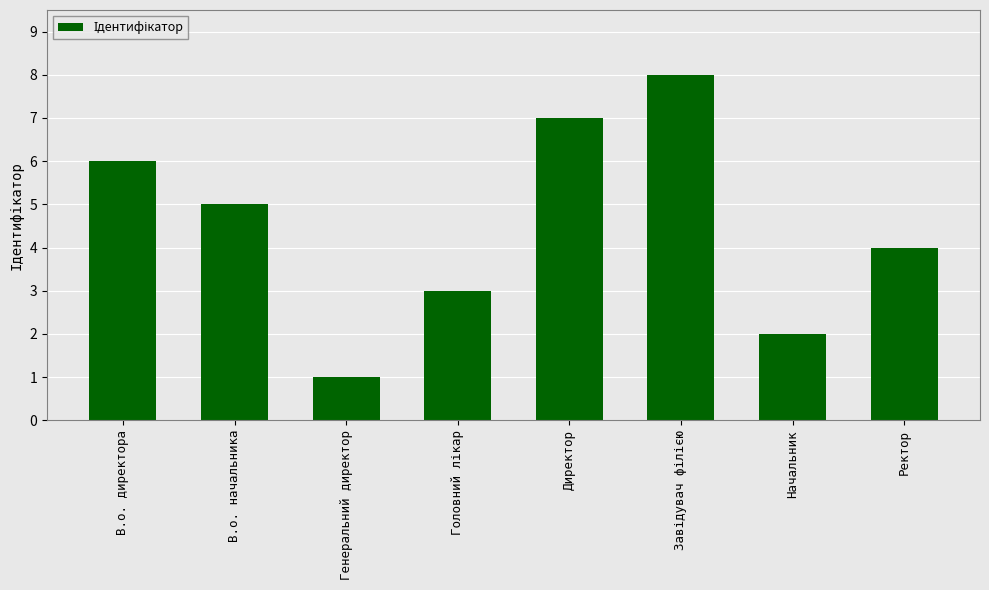

What is the change in value from В.о. начальника to Начальник?

-3